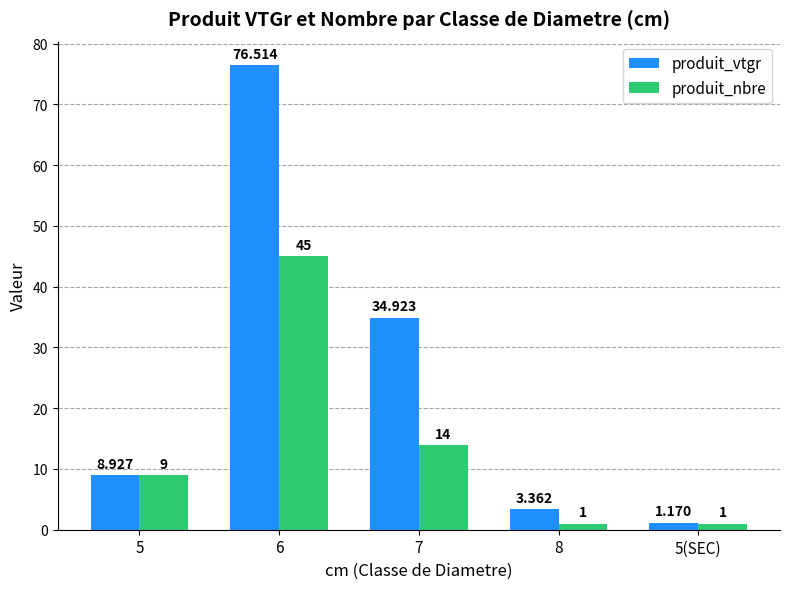

Between 6 and 7, which series saw the biggest shift?

produit_vtgr